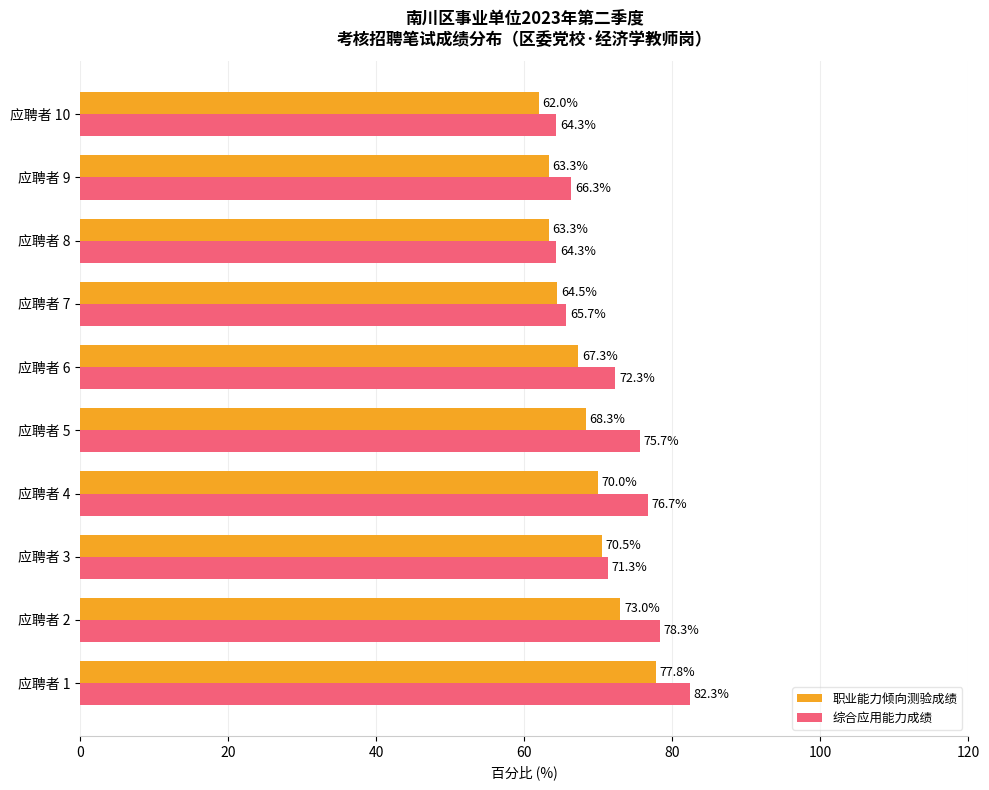

Where is 职业能力倾向测验成绩 nearest to the value 69?

应聘者 5